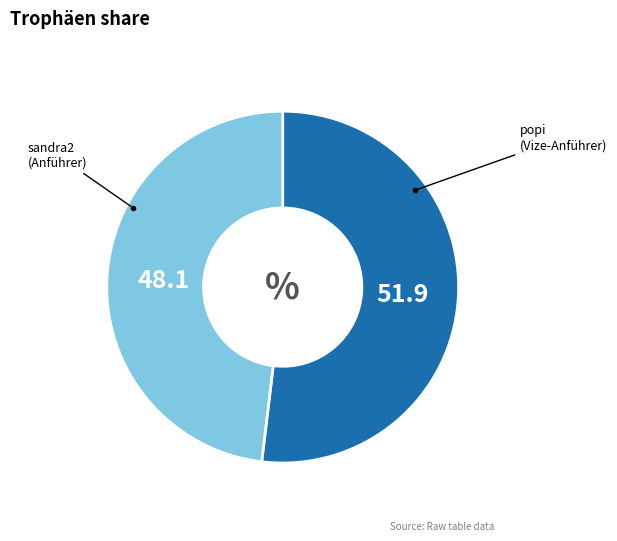

Is there a majority slice in this chart?

Yes